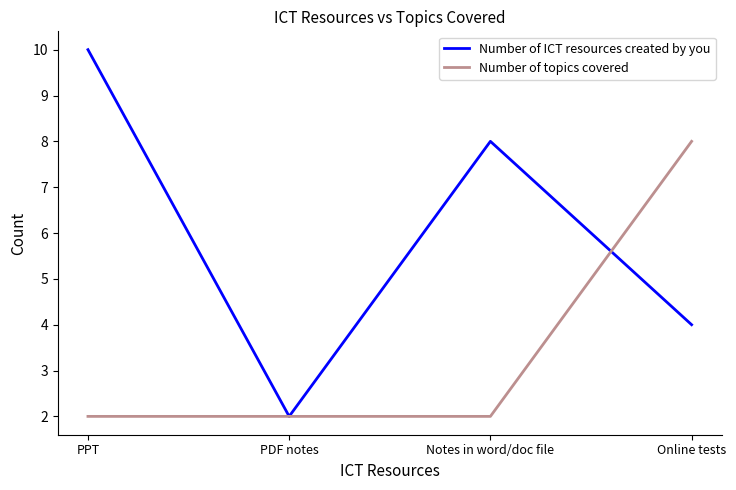

Does the chart have visible grid lines?

No